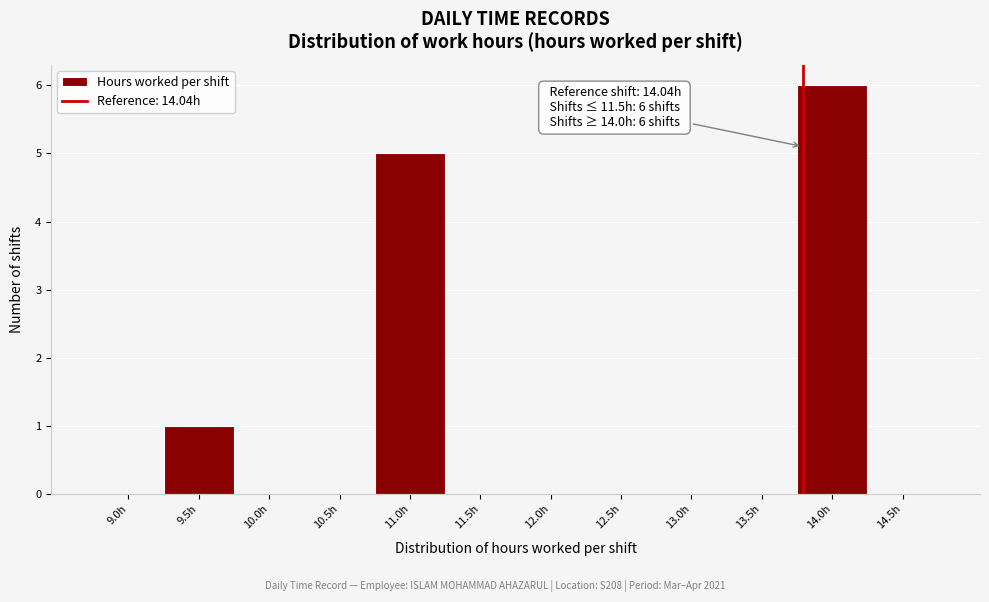

Reading left to right, list all the values displayed in this chart.

9.0h=0	9.5h=1	10.0h=0	10.5h=0	11.0h=5	11.5h=0	12.0h=0	12.5h=0	13.0h=0	13.5h=0	14.0h=6	14.5h=0